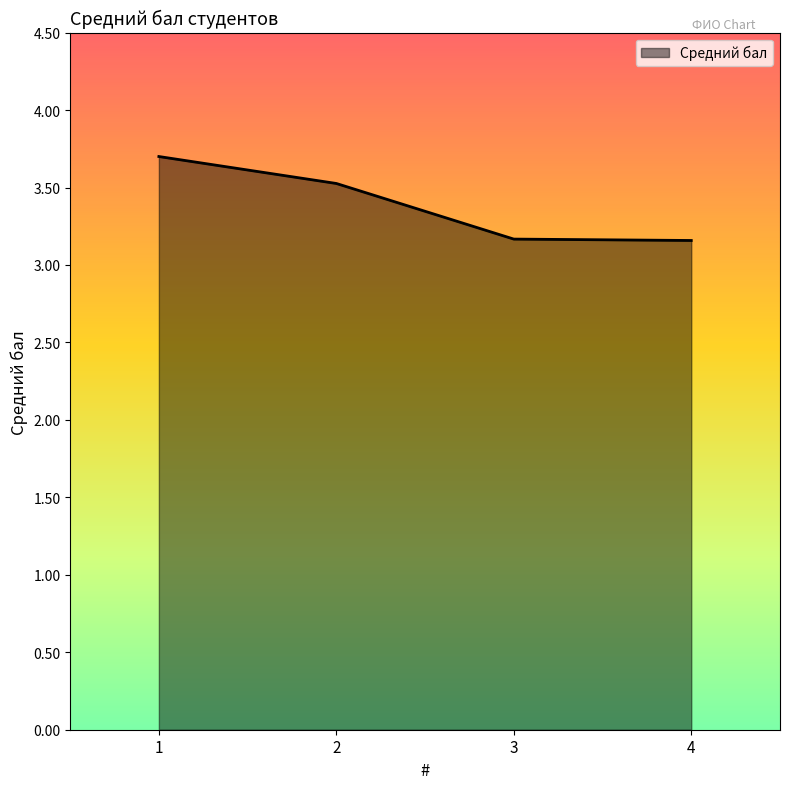

What is the difference between the maximum and minimum values?

0.5